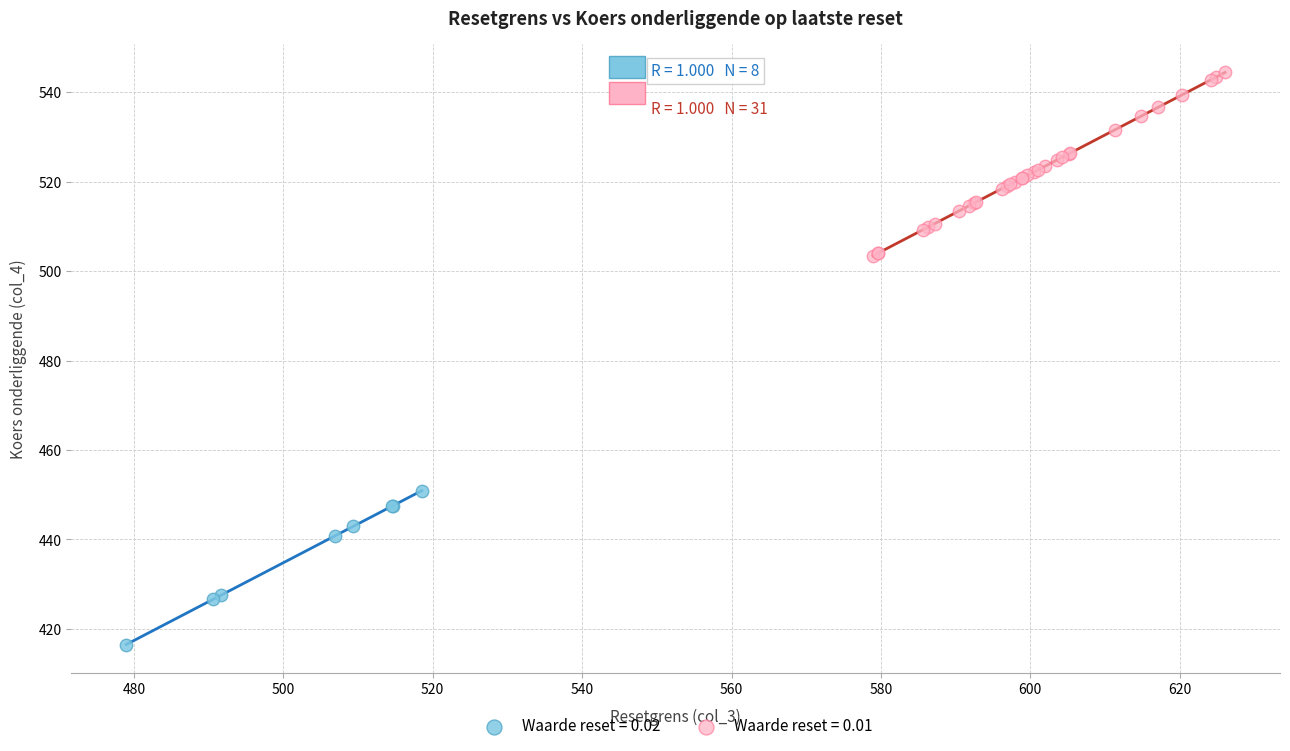

What are all the series names shown in the legend?

Waarde reset = 0.02, Waarde reset = 0.01